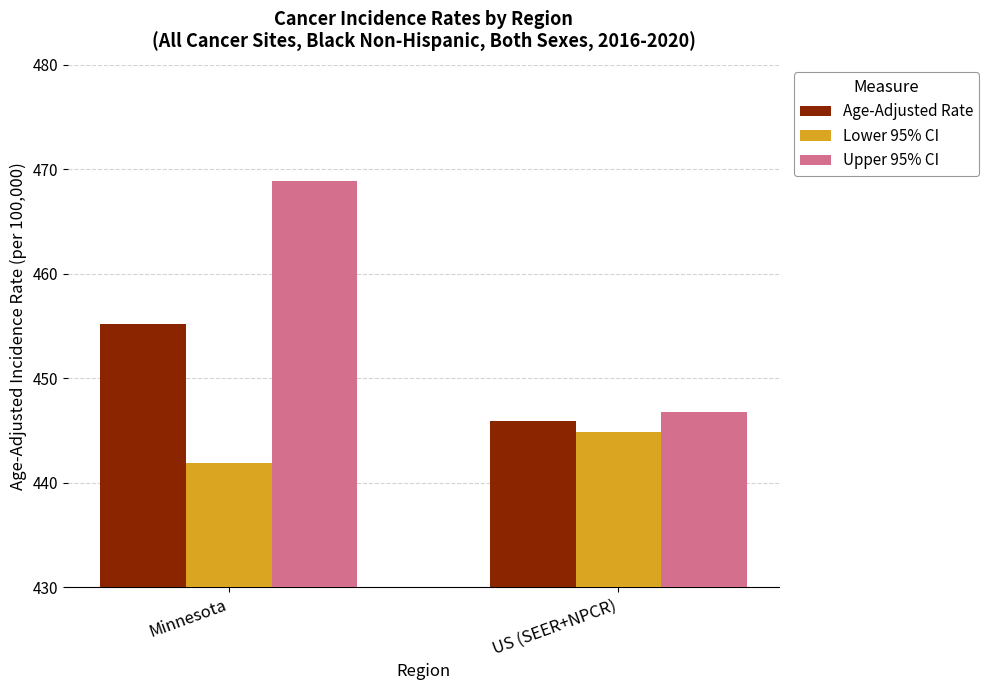

What is the minimum value for Age-Adjusted Rate?

445.9